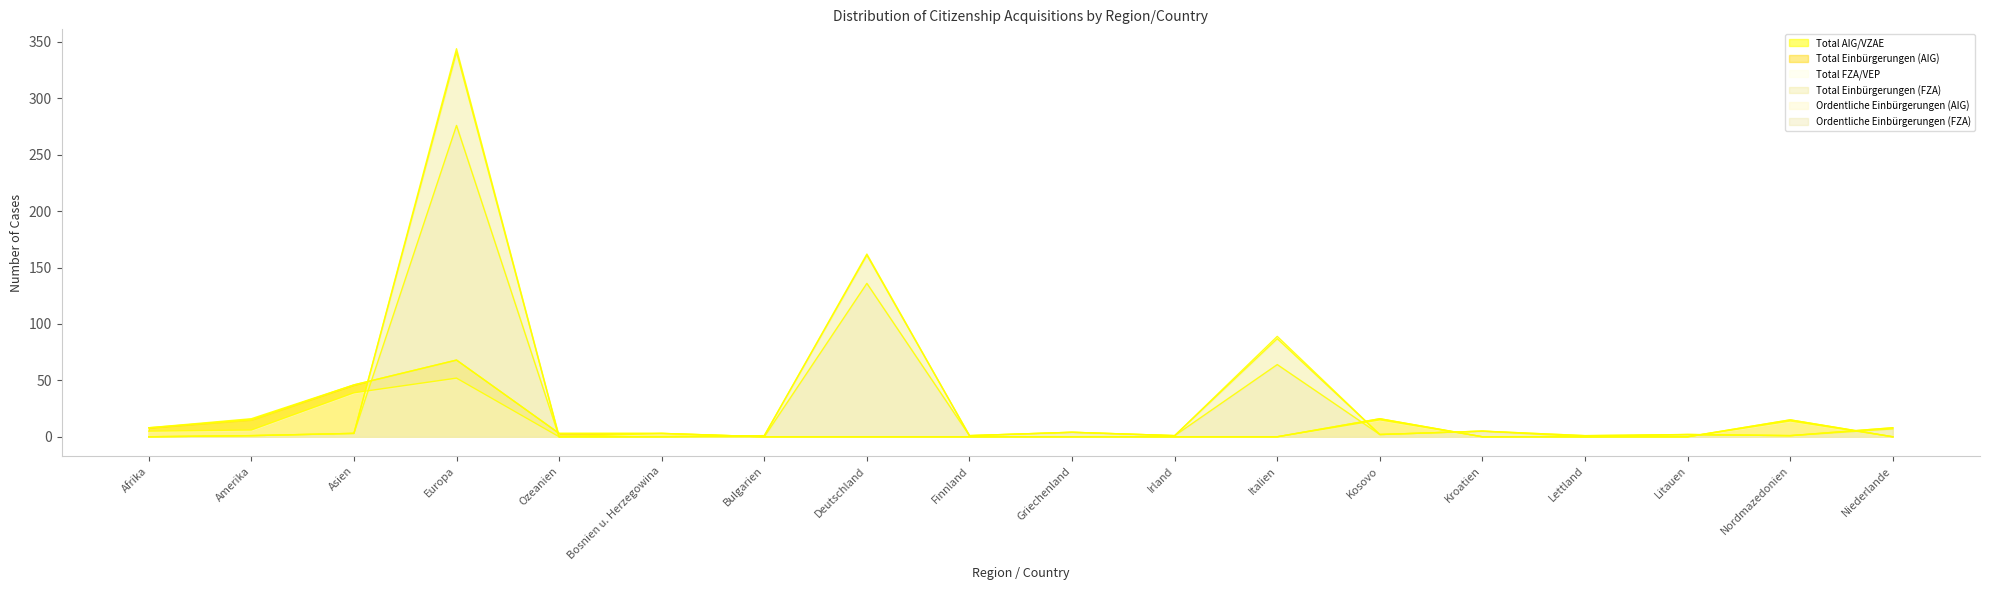

How many distinct data groups are displayed?

6